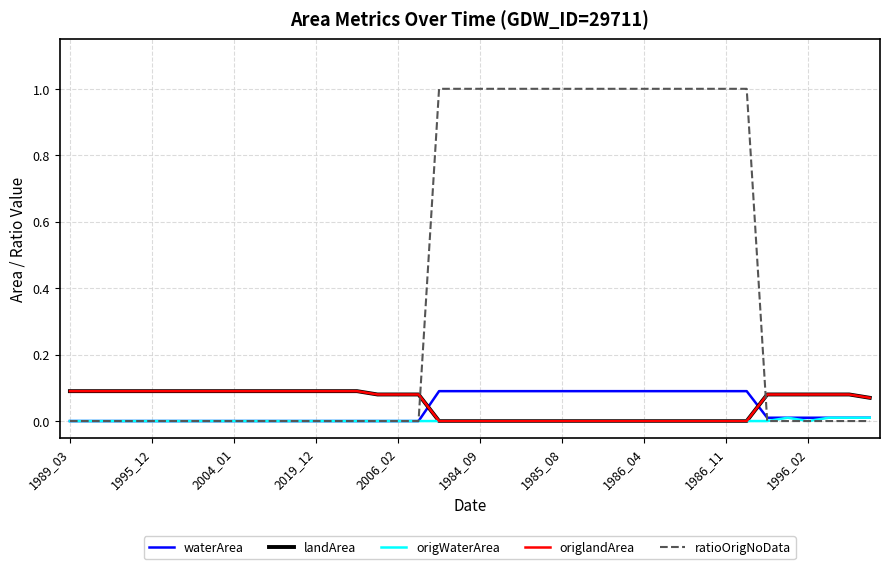

What is the sum of all waterArea values?

1.5